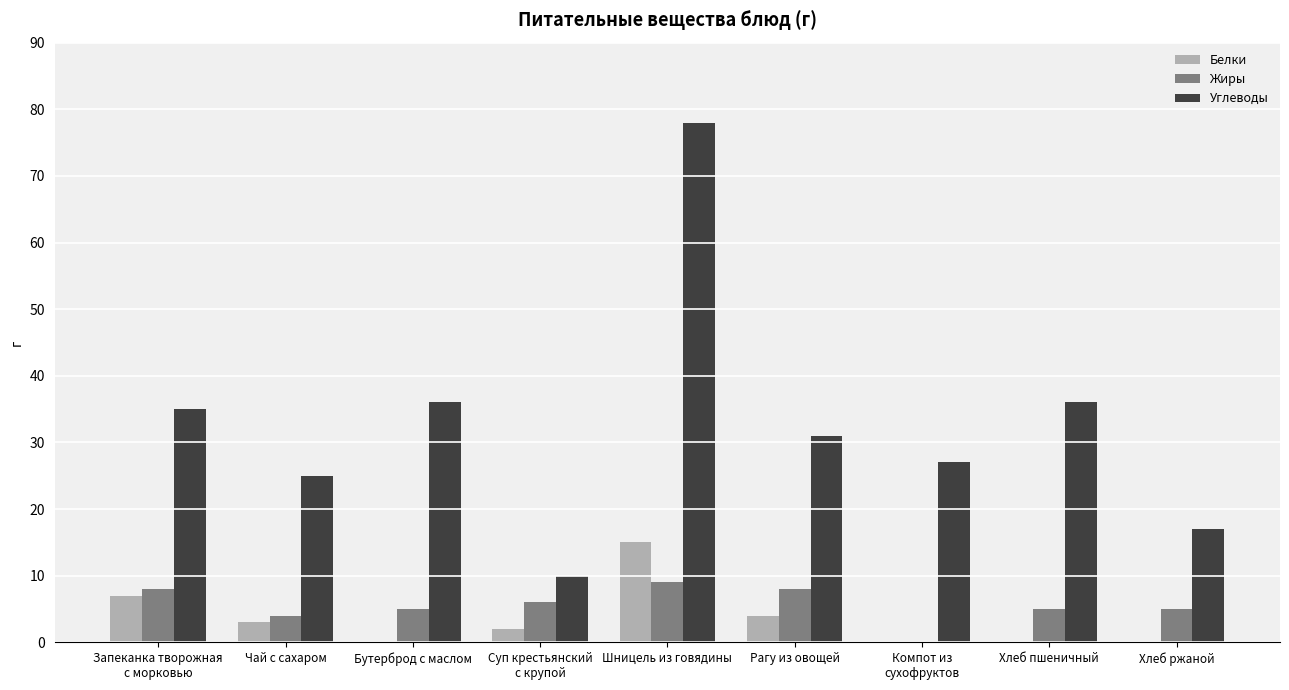

True or false: Белки has a value of -5 at Бутерброд с маслом.

False